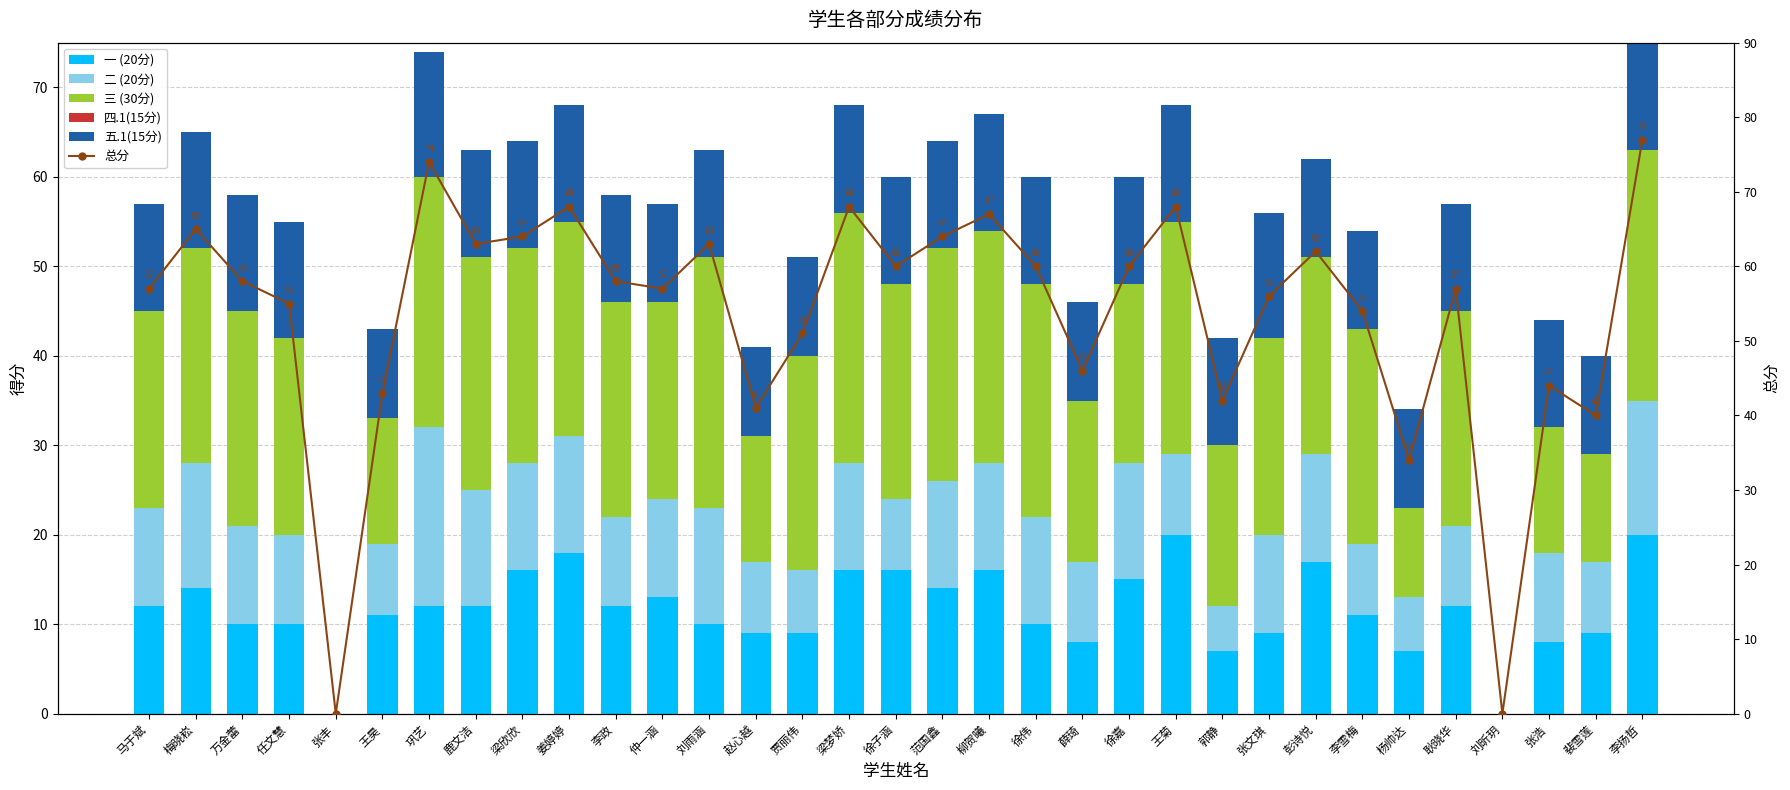

Is the value of 四.1(15分) at 贾丽伟 greater than the value of 五.1(15分) at 巩艺?

No